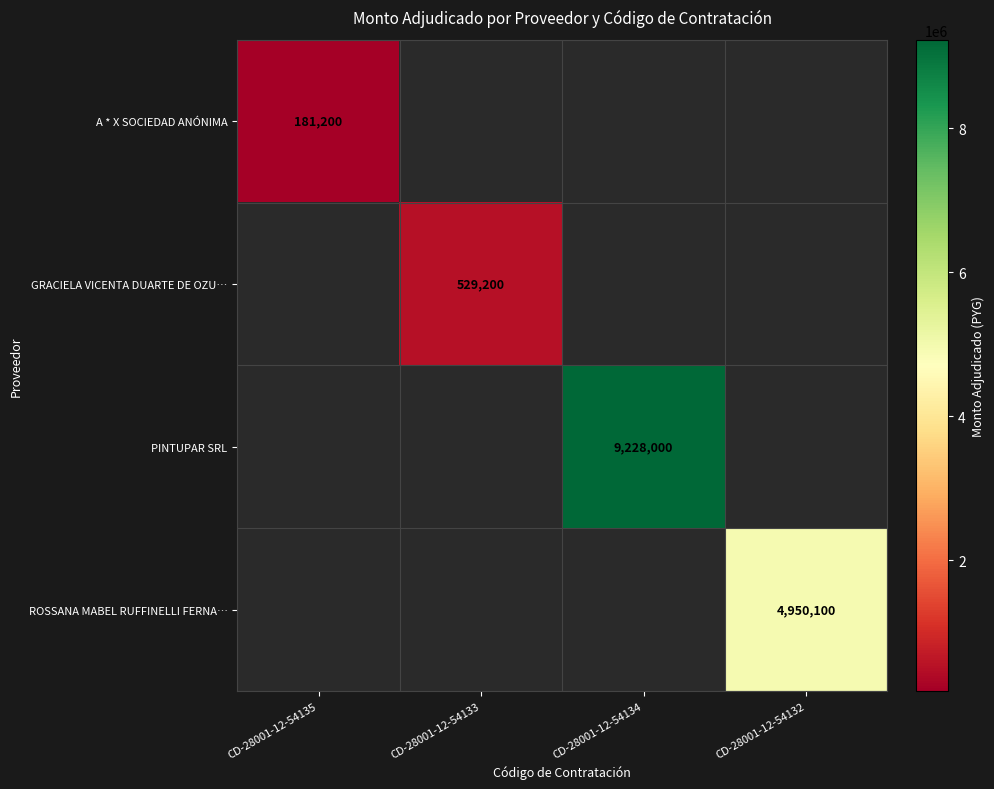

Count the number of data series in this chart.

4